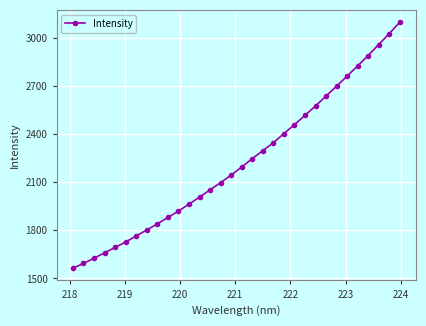

What is the value of the 23rd point from the left?

2516.1